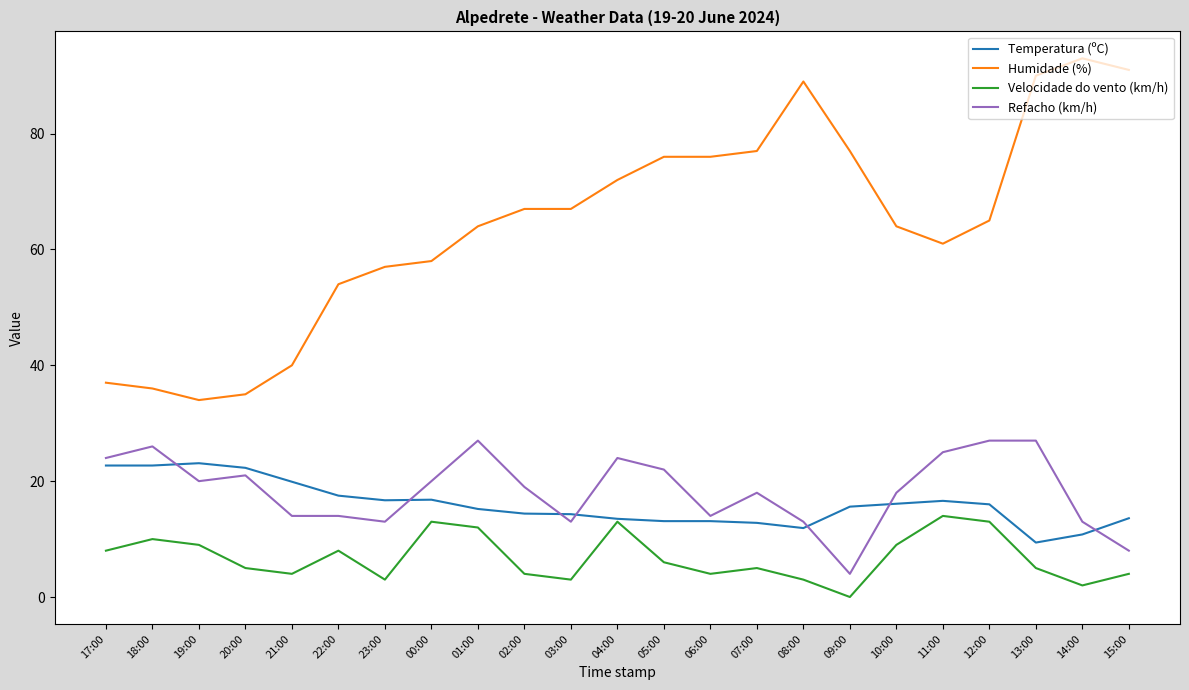

Where is the first local maximum for Velocidade do vento (km/h)?

18:00